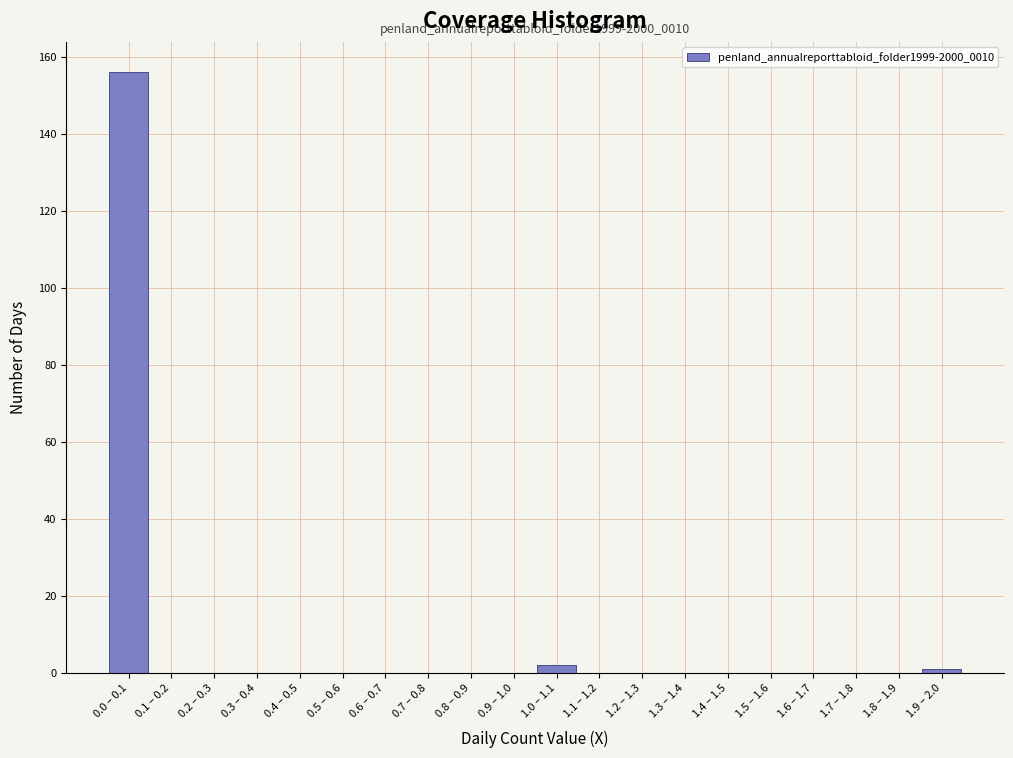

What is the sum of all values?

159